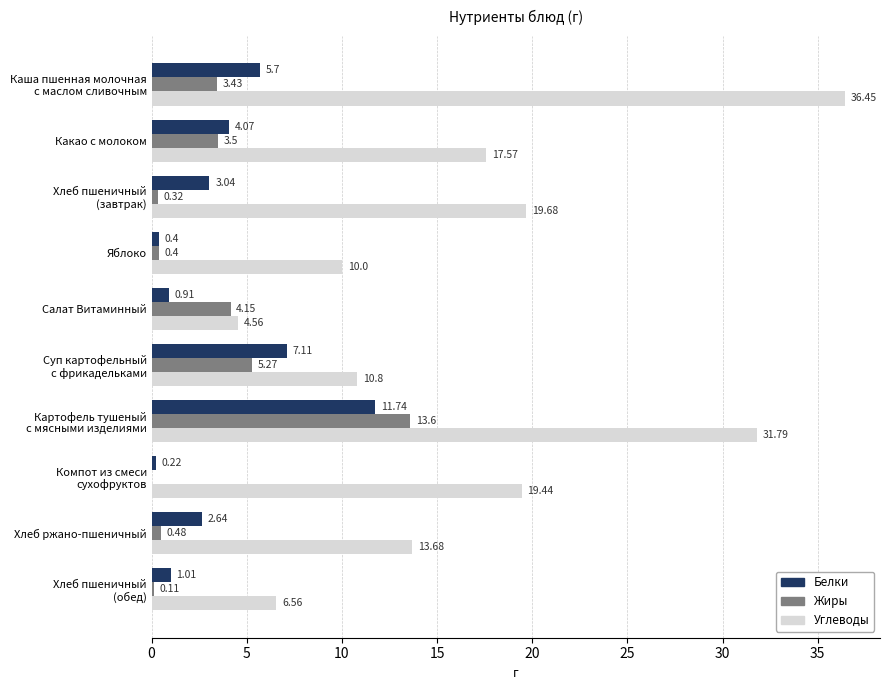

What are all the series names shown in the legend?

Белки, Жиры, Углеводы